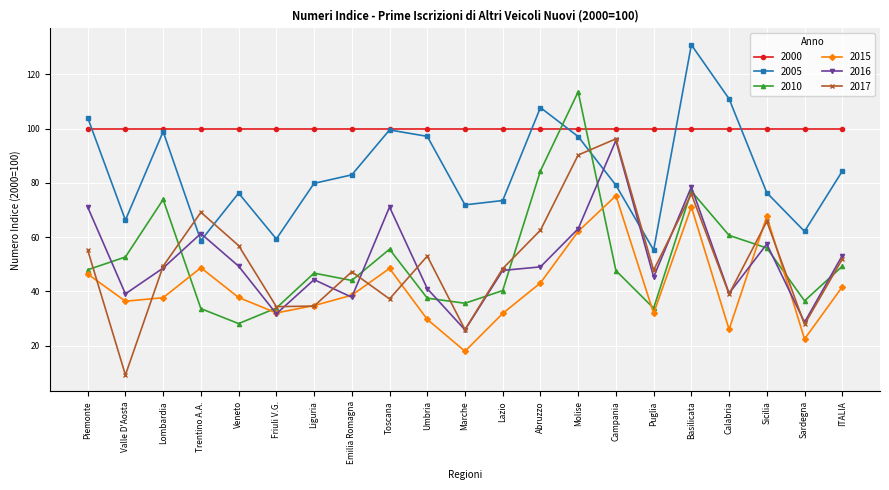

What is the label of the 5th point from the right?

Basilicata